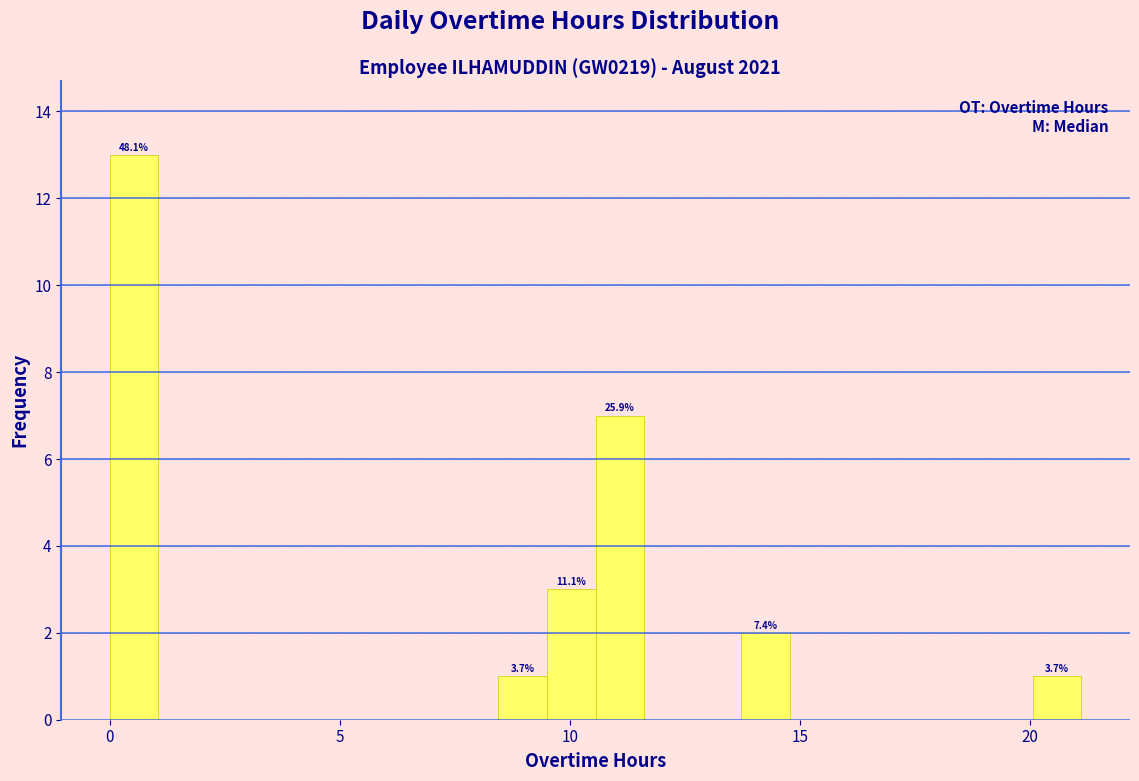

Around what value on the x-axis is the tallest bar? Give the approximate position of its centre, as read against the axis.

0.5